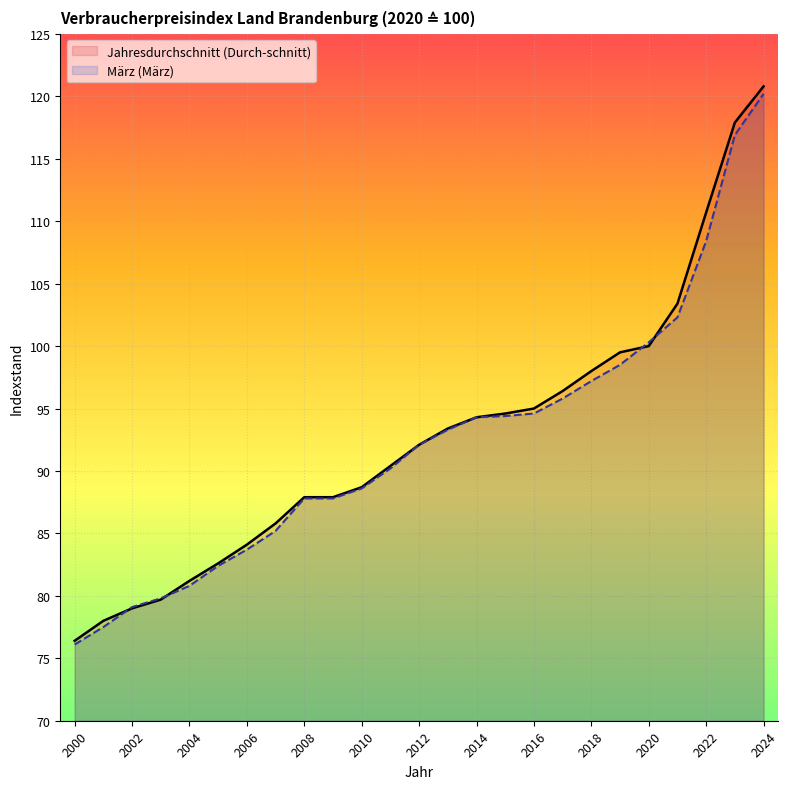

The value of Jahresdurchschnitt (Durch-schnitt) at 2003 is 79.7. True or false?

True